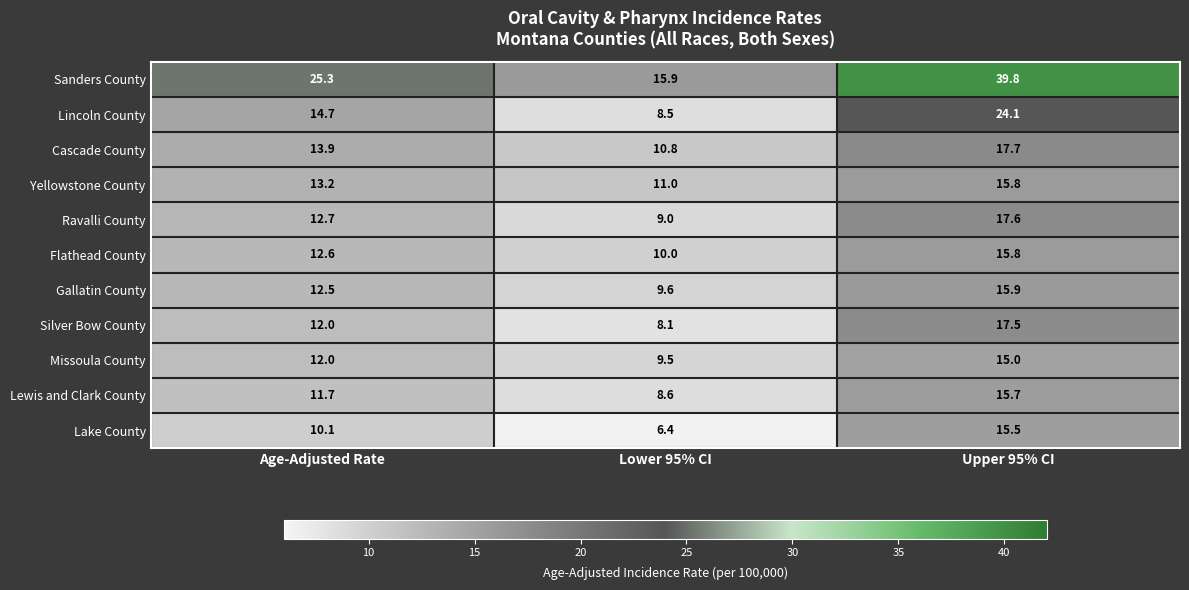

What is the sum of the Missoula County values at Upper 95% CI and Age-Adjusted Rate?

27.0